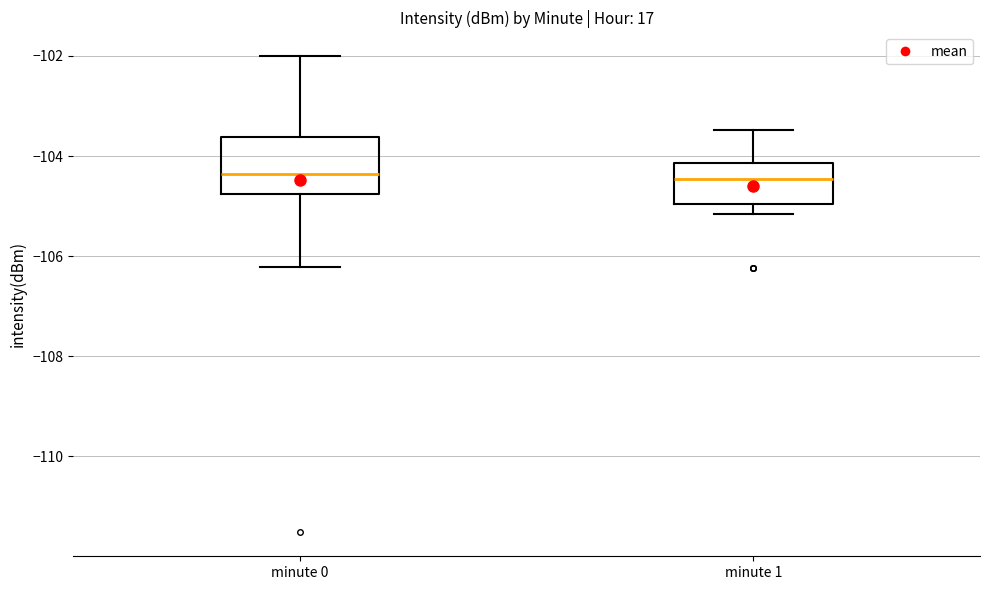

Which box is the tallest, from its lower edge to its upper edge?

minute 0